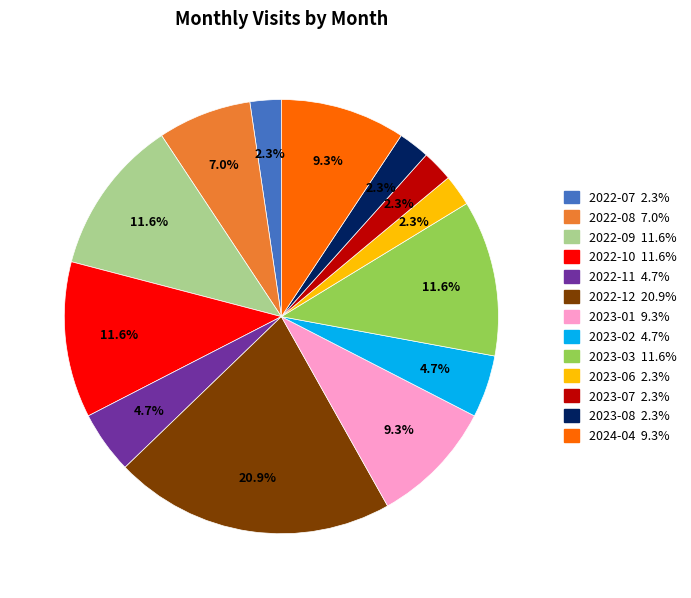

To the nearest percent, what portion does 2023-01 represent?

9%